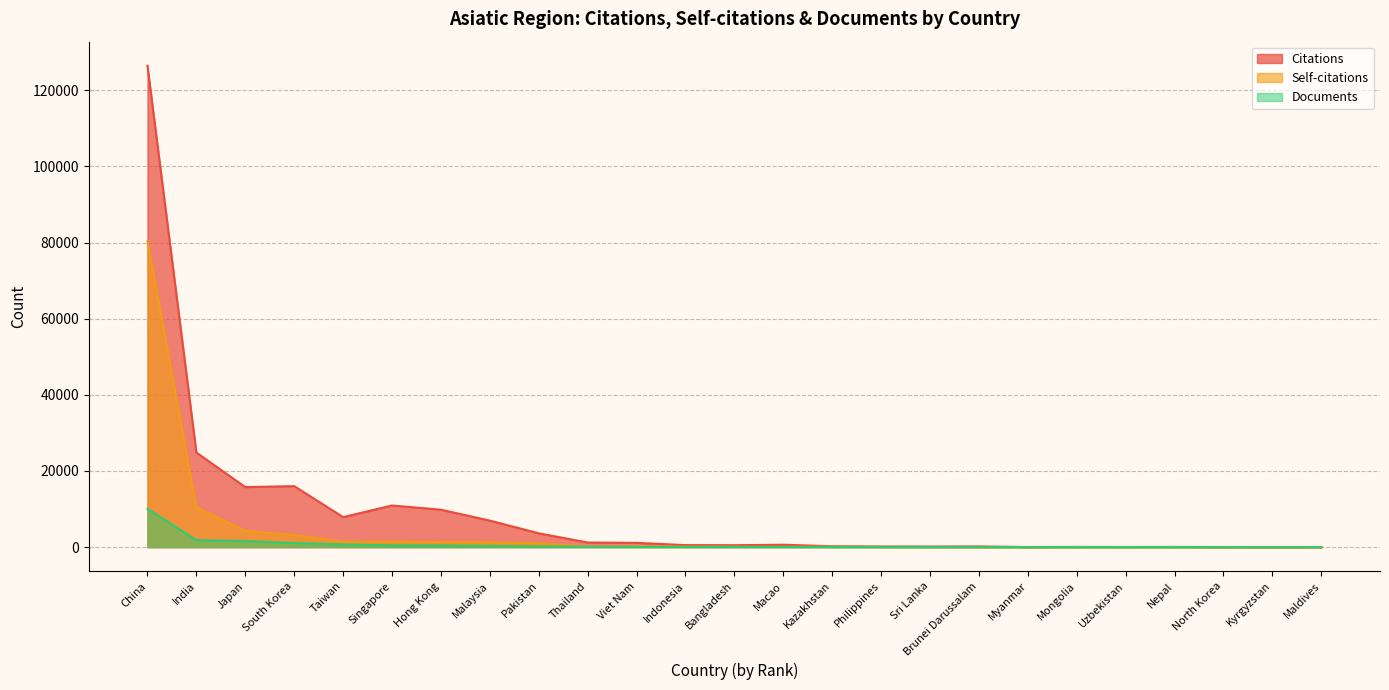

At Malaysia, list the series in order from largest to smallest.

Citations, Self-citations, Documents